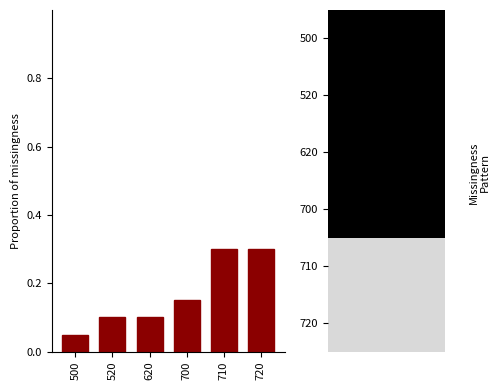

At which label is the value closest to 0?

500